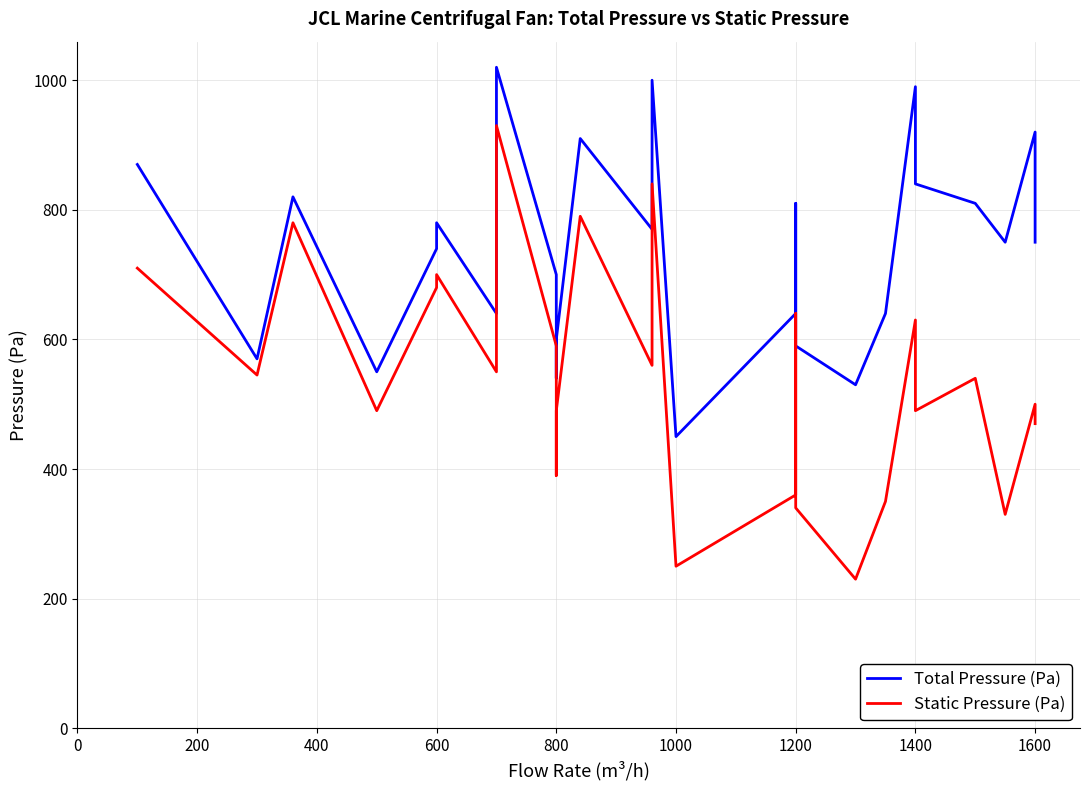

What value does the Total Pressure (Pa) series have at 0, to the nearest 100?

900